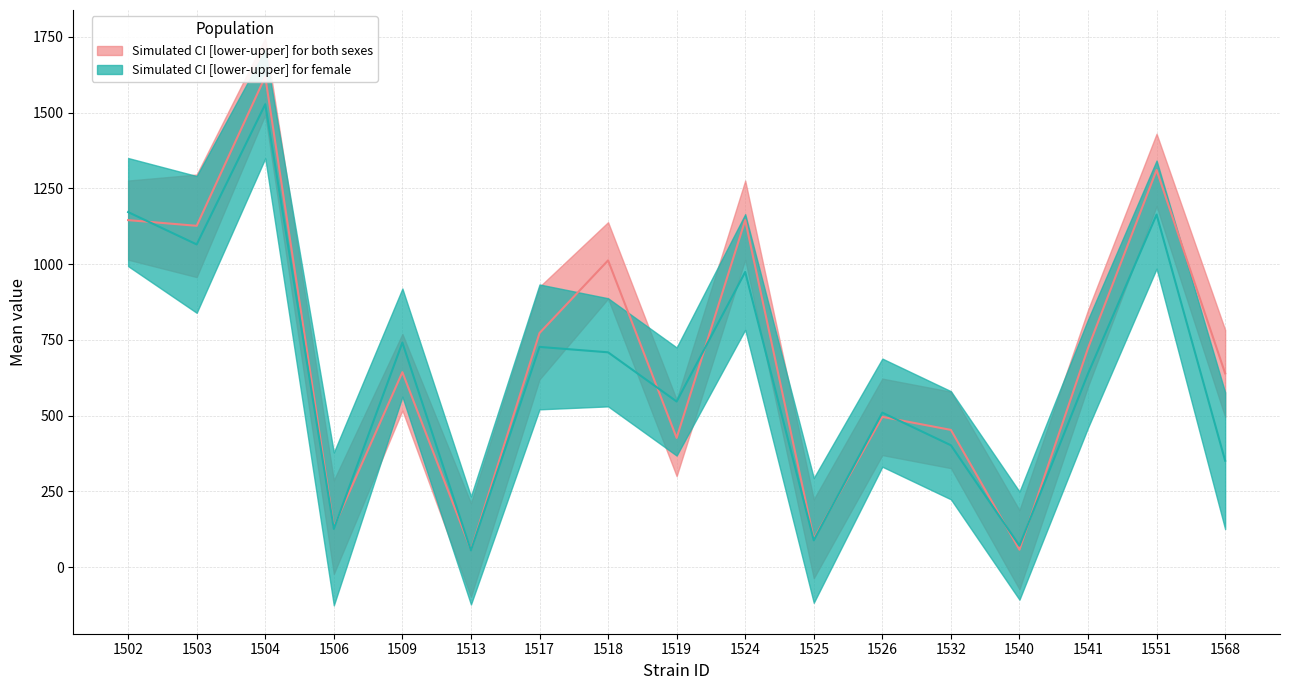

Rank the series by their maximum value, from lowest to highest.

female_lowercl, both_lowercl, female_mean, both_mean, female_uppercl, both_uppercl